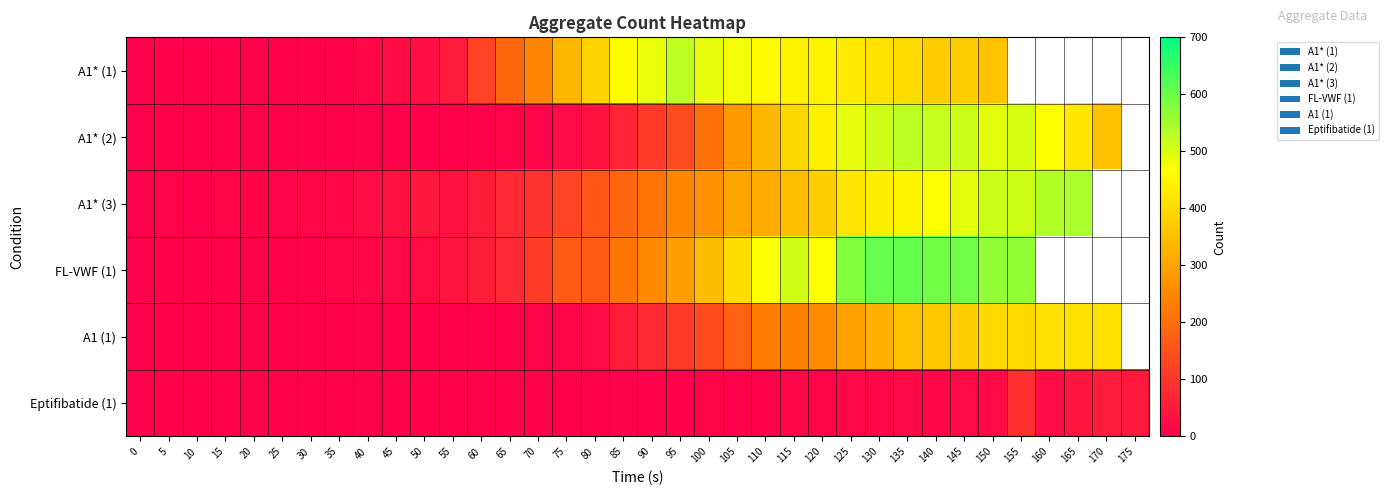

What is the greatest value displayed?

608.0